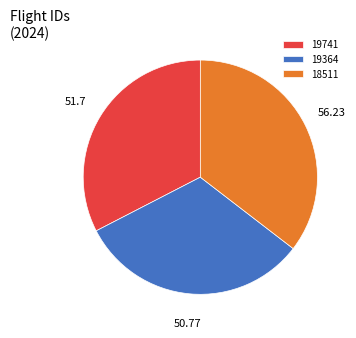

Between 19741 and 19364, which is larger?

19741